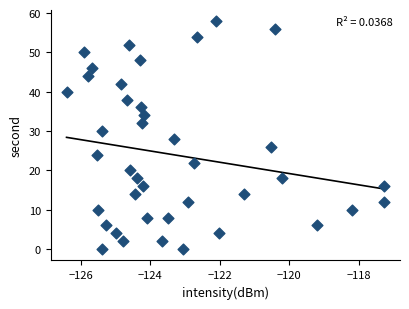

What is the range of Y values (max minus min)?

58